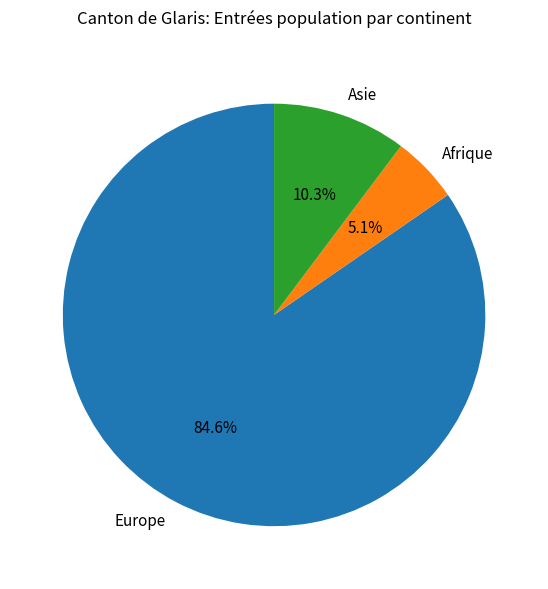

How many segments does this pie chart have?

3